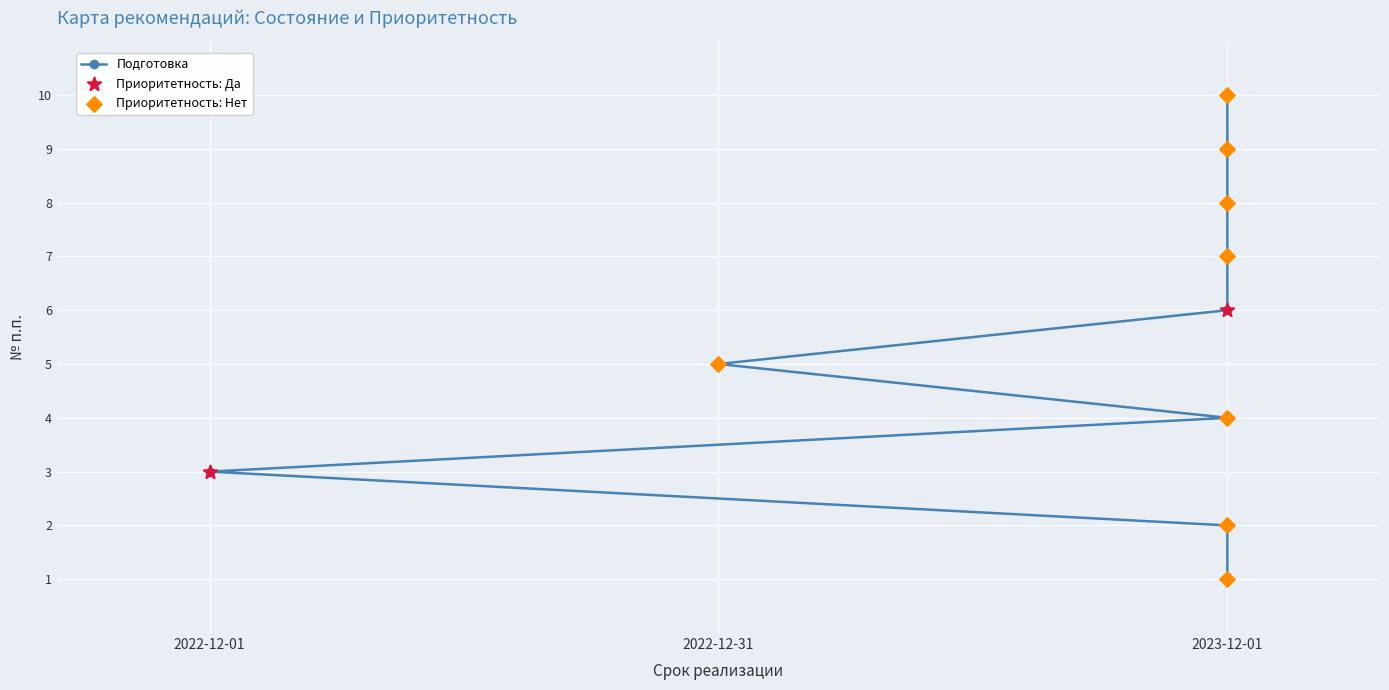

Between 2022-12-01 and 2023-12-01, which is larger?

2023-12-01